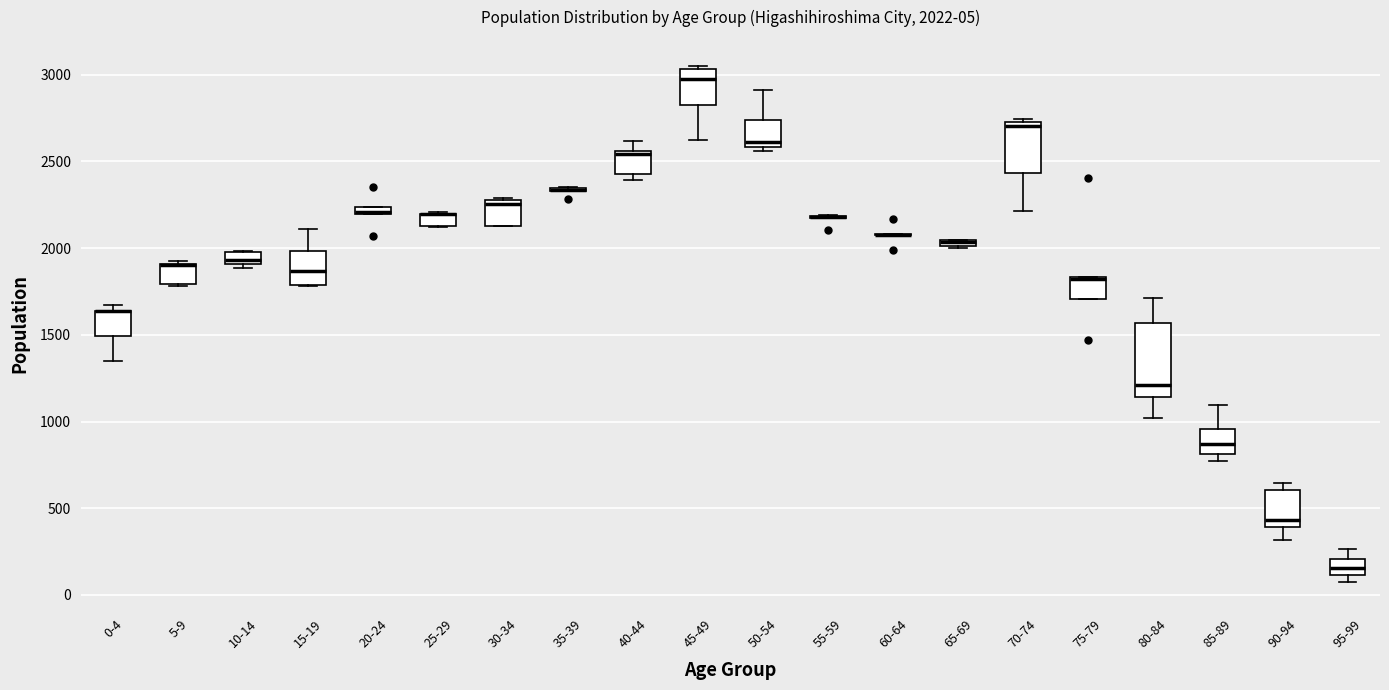

Comparing the boxes themselves (not the whiskers), which one is the tallest?

80-84